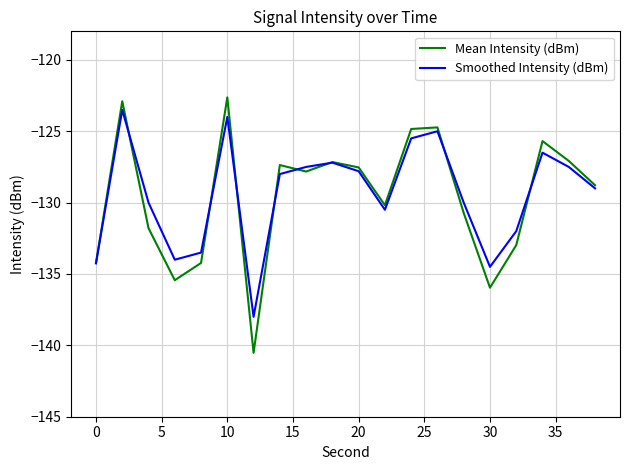

What is the minimum value for Mean Intensity (dBm)?

-140.5